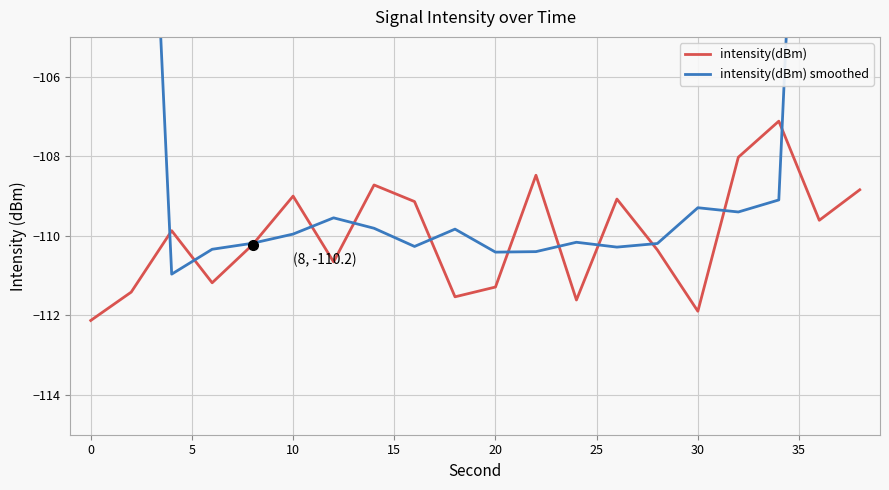

How many data points in intensity(dBm) are less than -109?

15